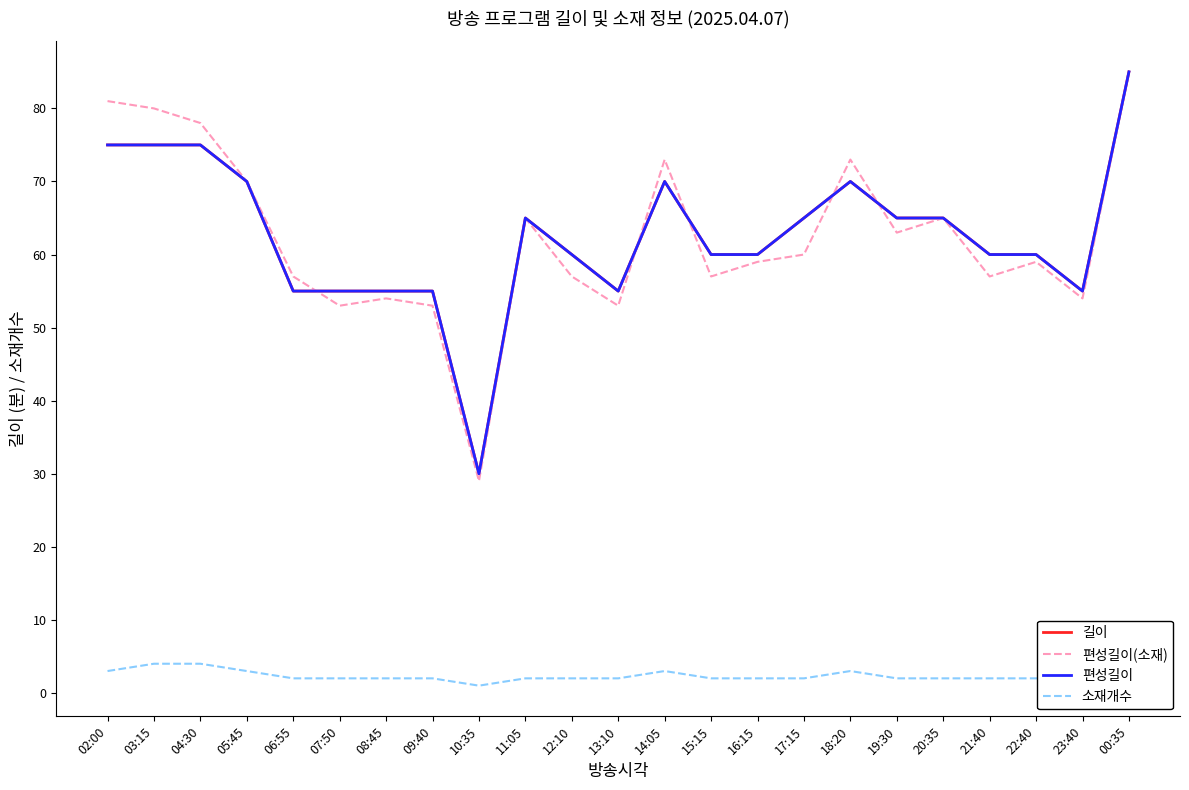

Which category has the highest value in the 편성길이 series?

00:35